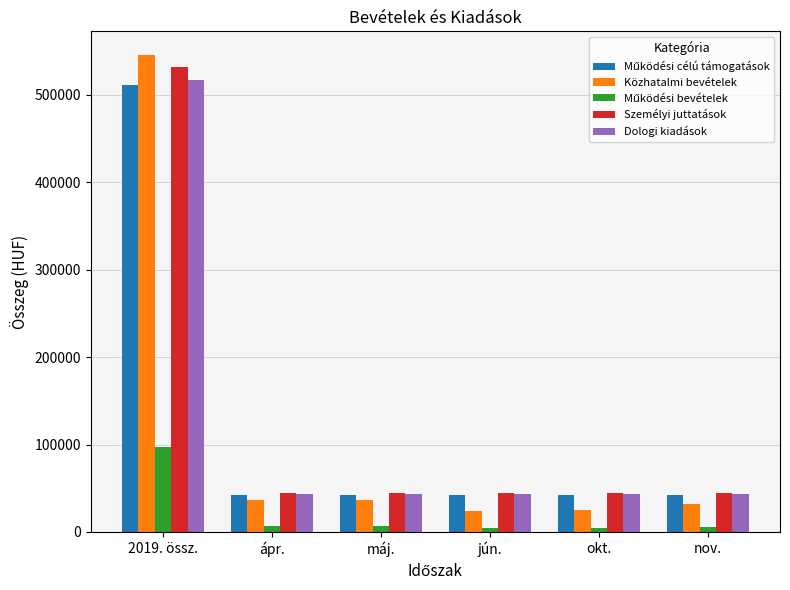

How many bars are there in total?

30